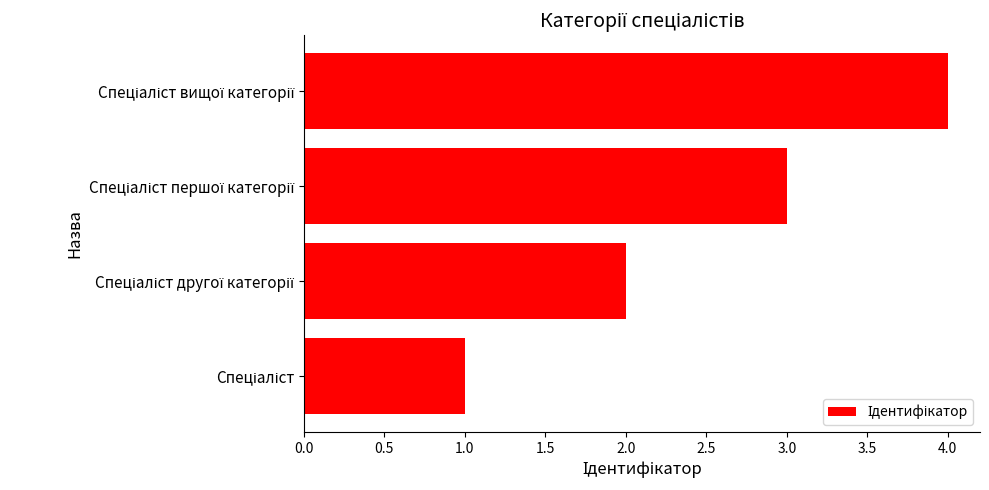

What is the maximum value shown in the chart?

4